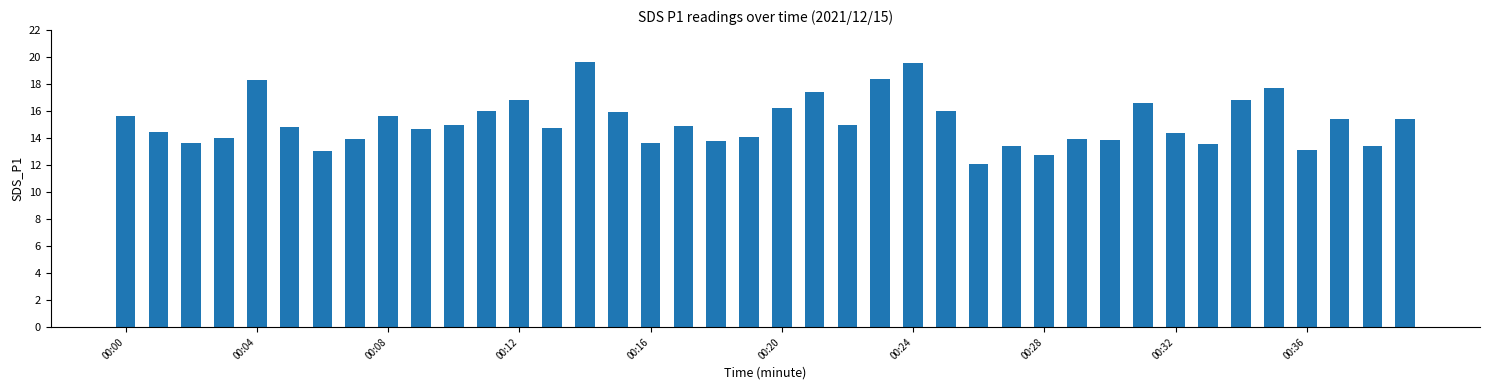

What is the minimum value shown in the chart?

12.1